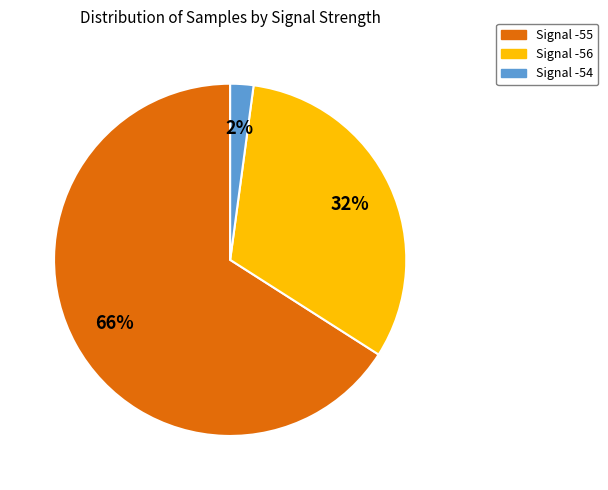

Count the number of slices in the pie.

3